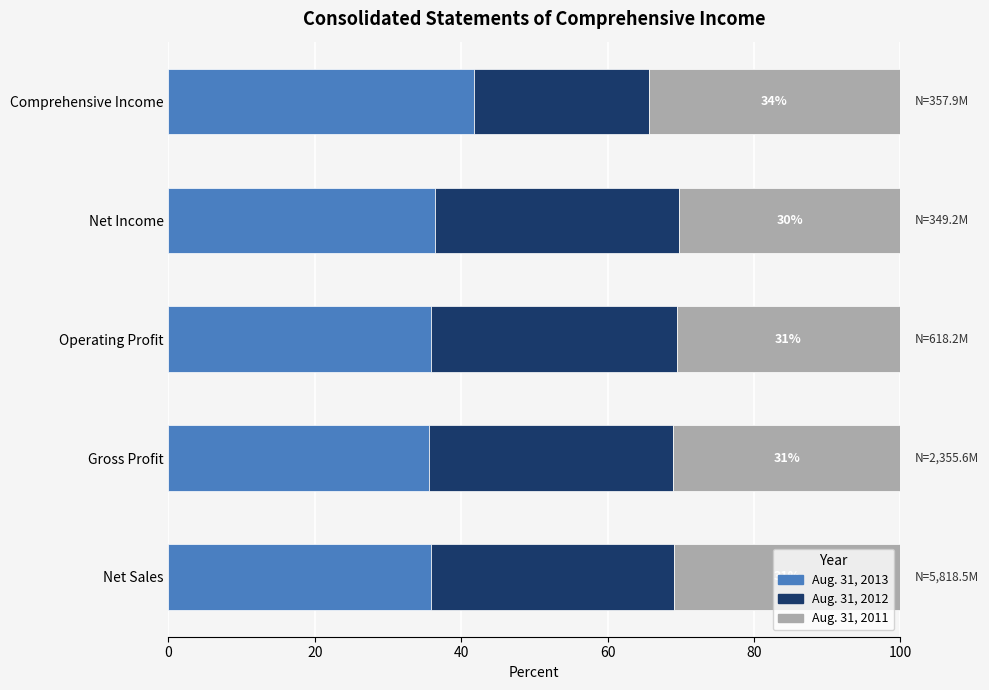

What is the sum of the Aug. 31, 2013 values at Gross Profit and Operating Profit?

71.4